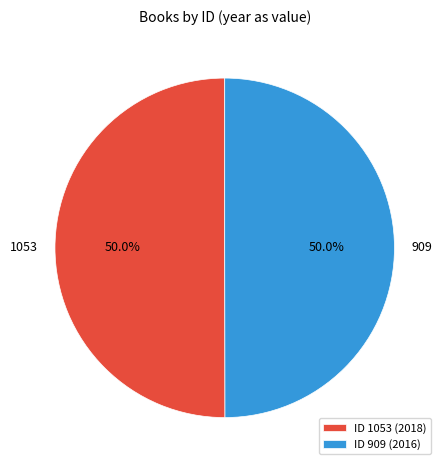

To the nearest percent, what is the combined percentage of 909 and 1053?

100%